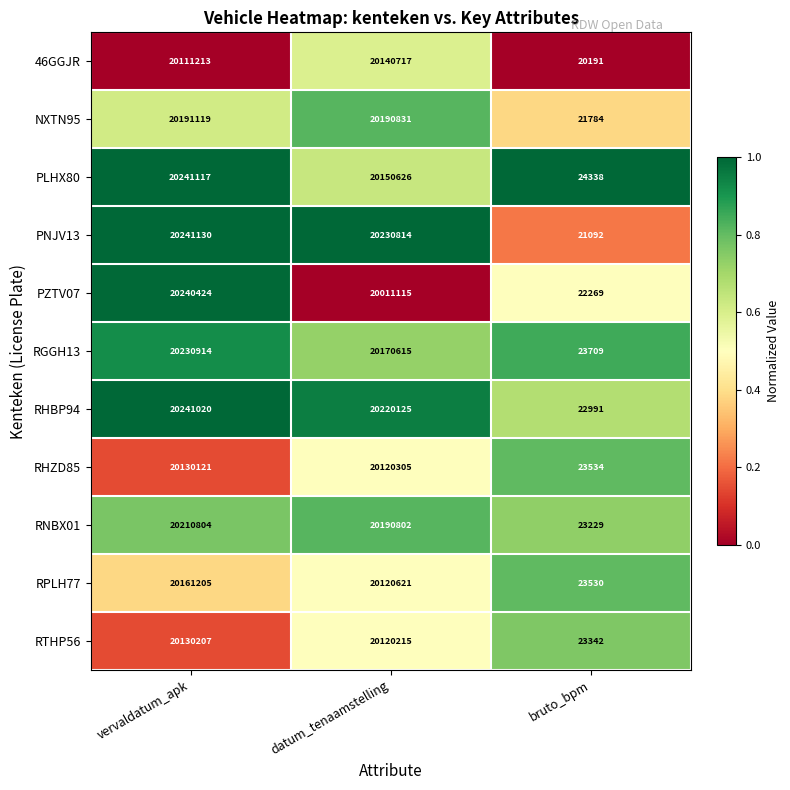

Where is RTHP56 nearest to the value 10076774?

datum_tenaamstelling